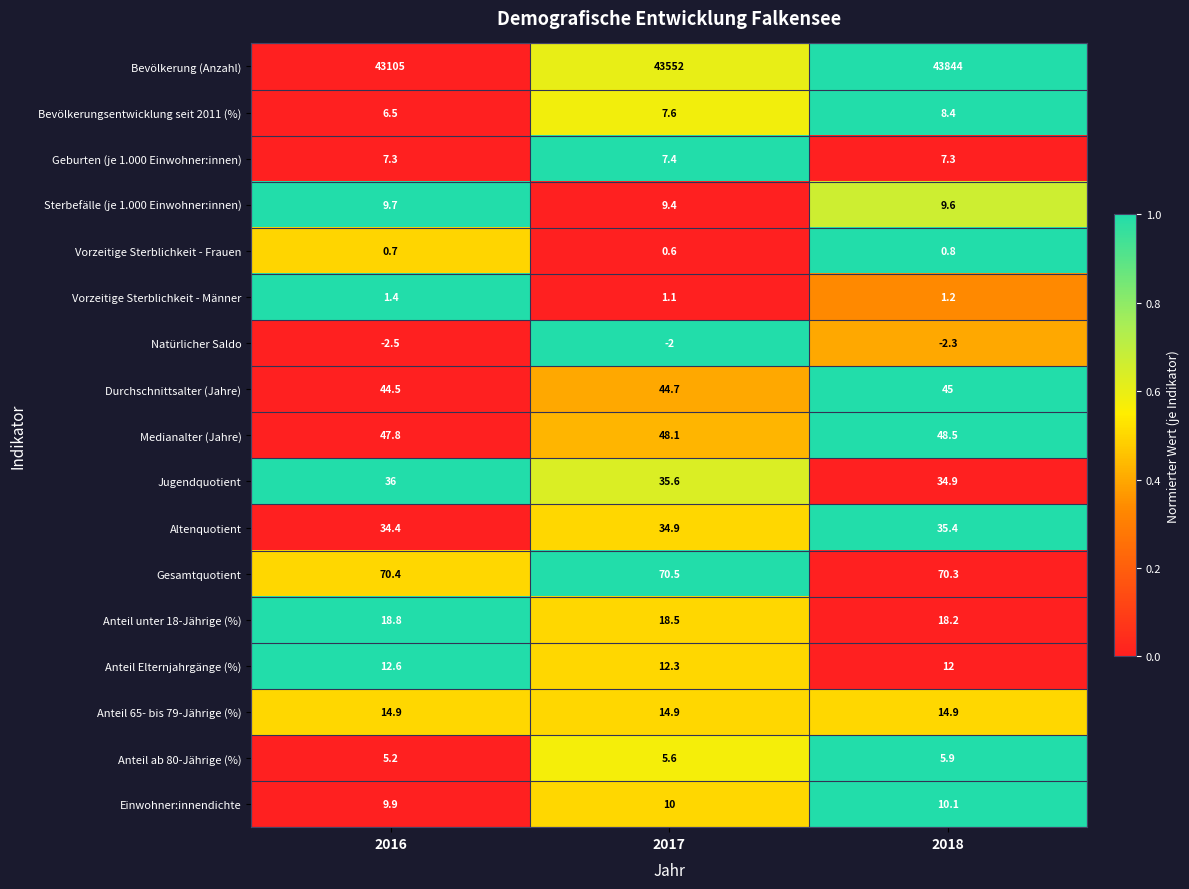

Which series has the widest spread of values?

Bevölkerung (Anzahl)